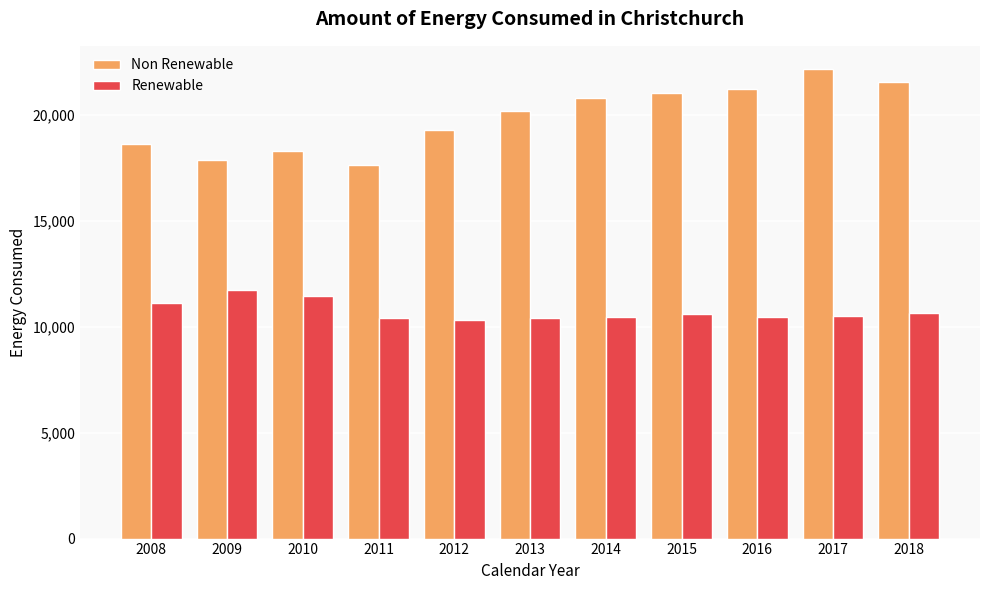

True or false: Non Renewable has a value of 10561.3 at 2009.

False